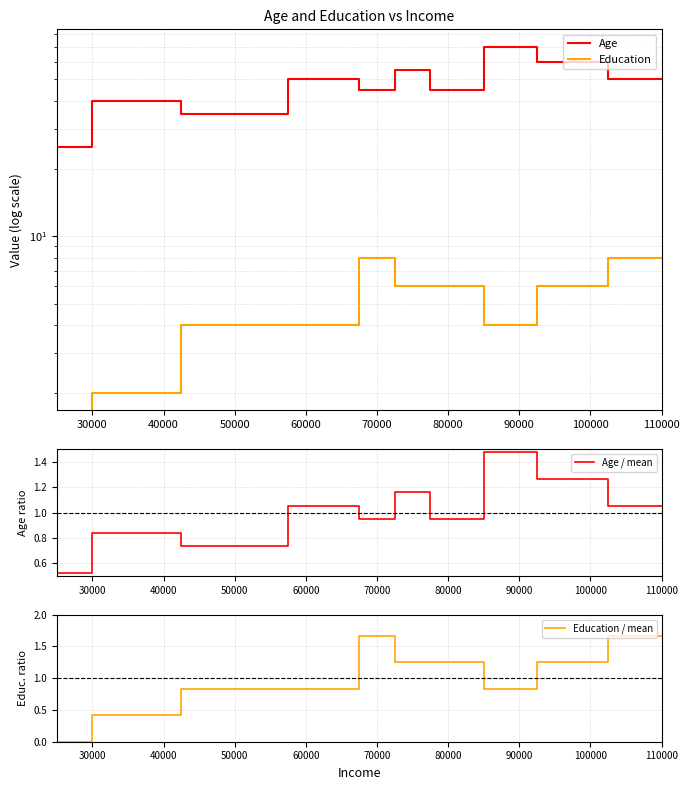

What is the greatest value displayed?

70.0